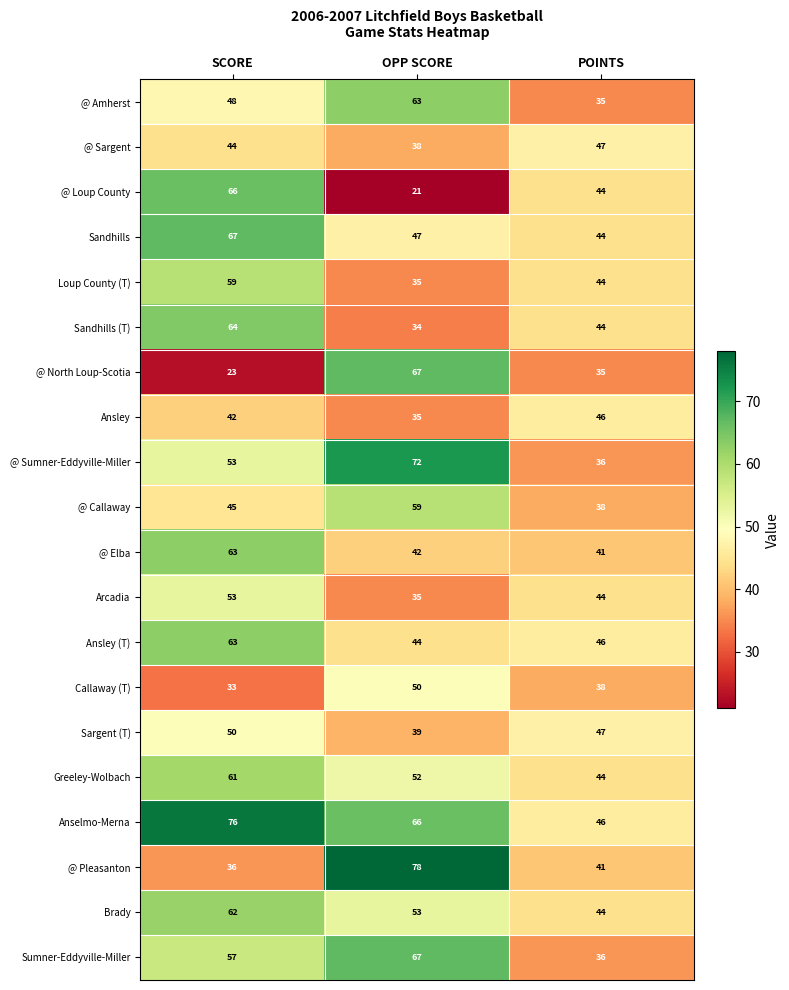

What is the maximum value shown in the chart?

78